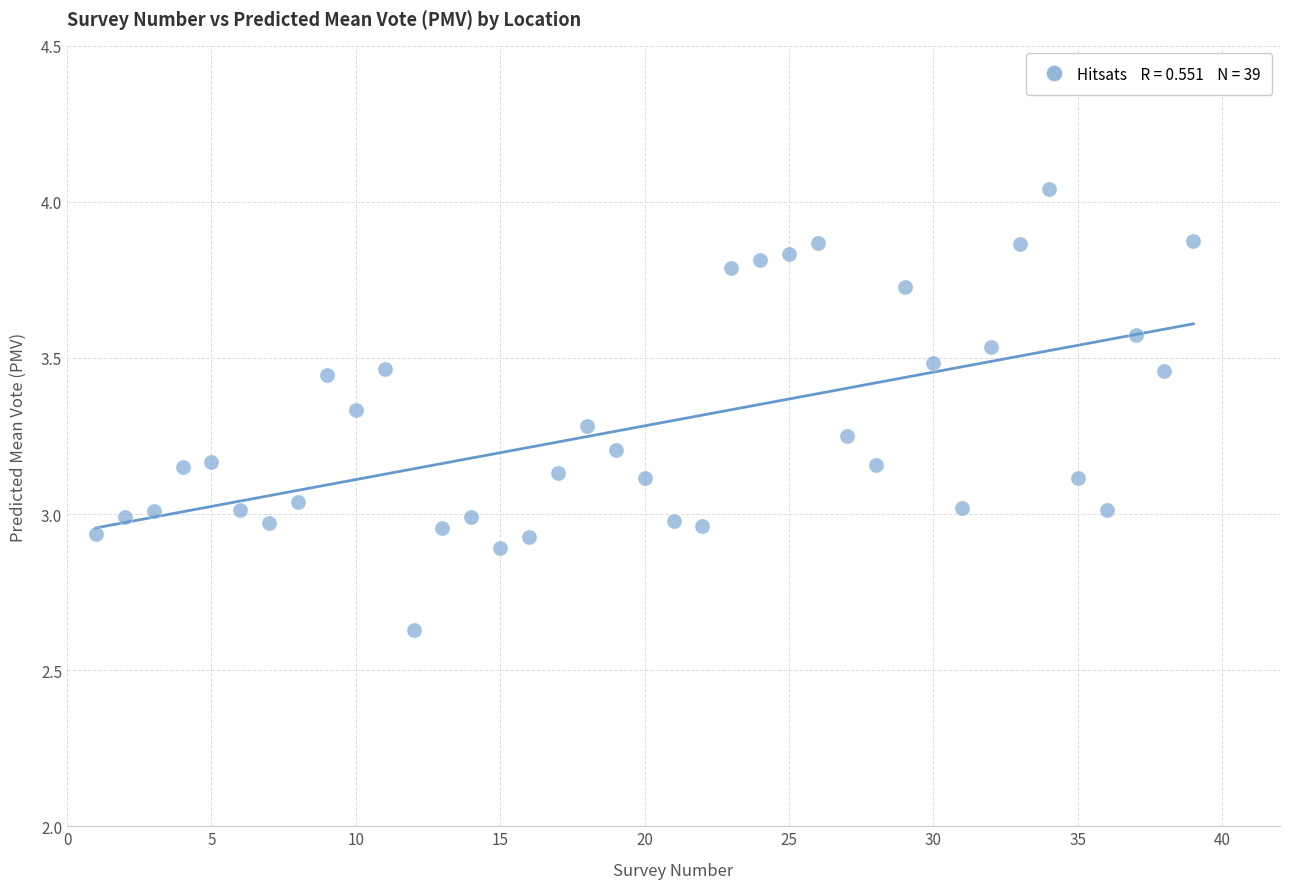

What is the range of Y values (max minus min)?

1.4